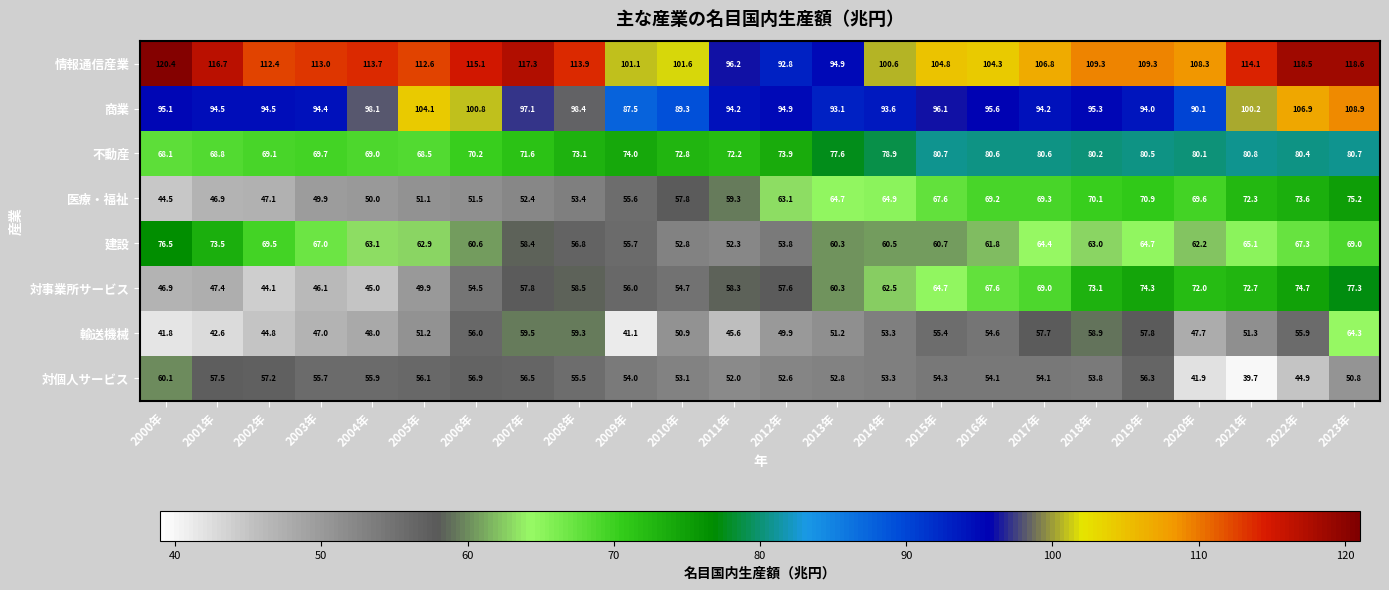

At which category is the sum across all series the highest?

2023年